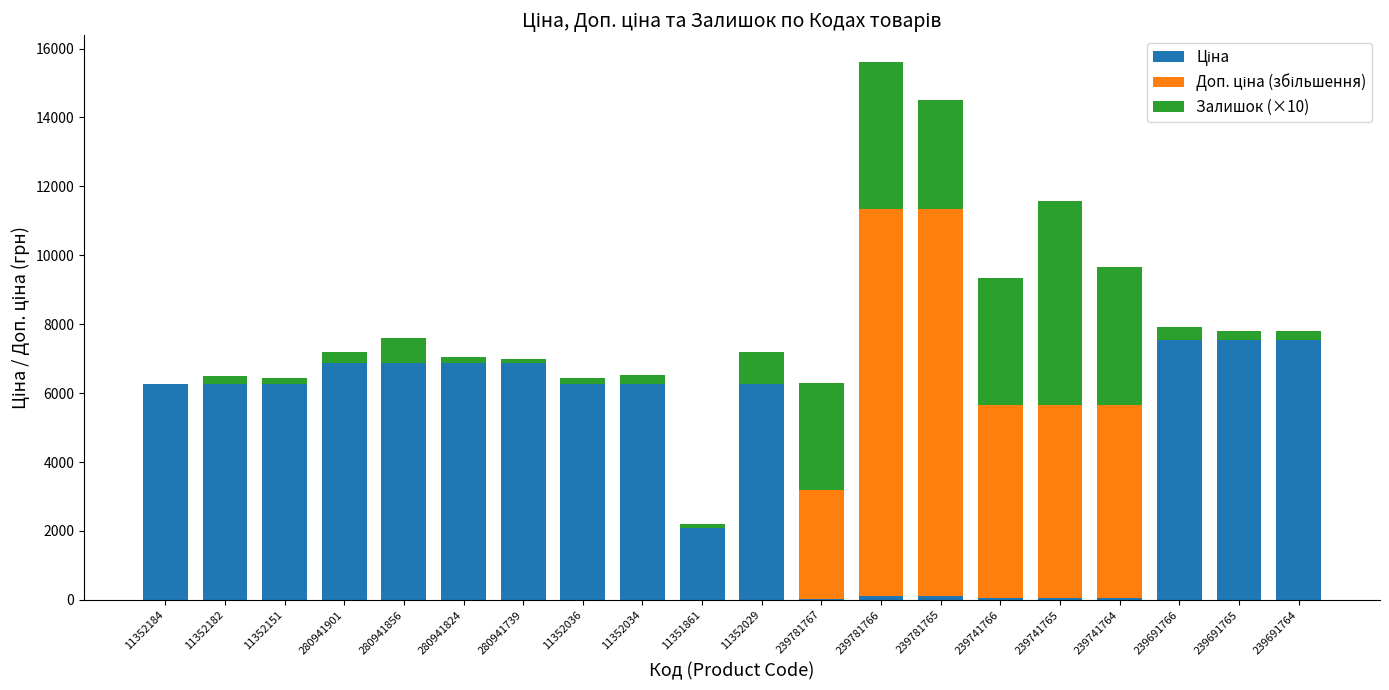

At which category is the sum across all series the highest?

239781766